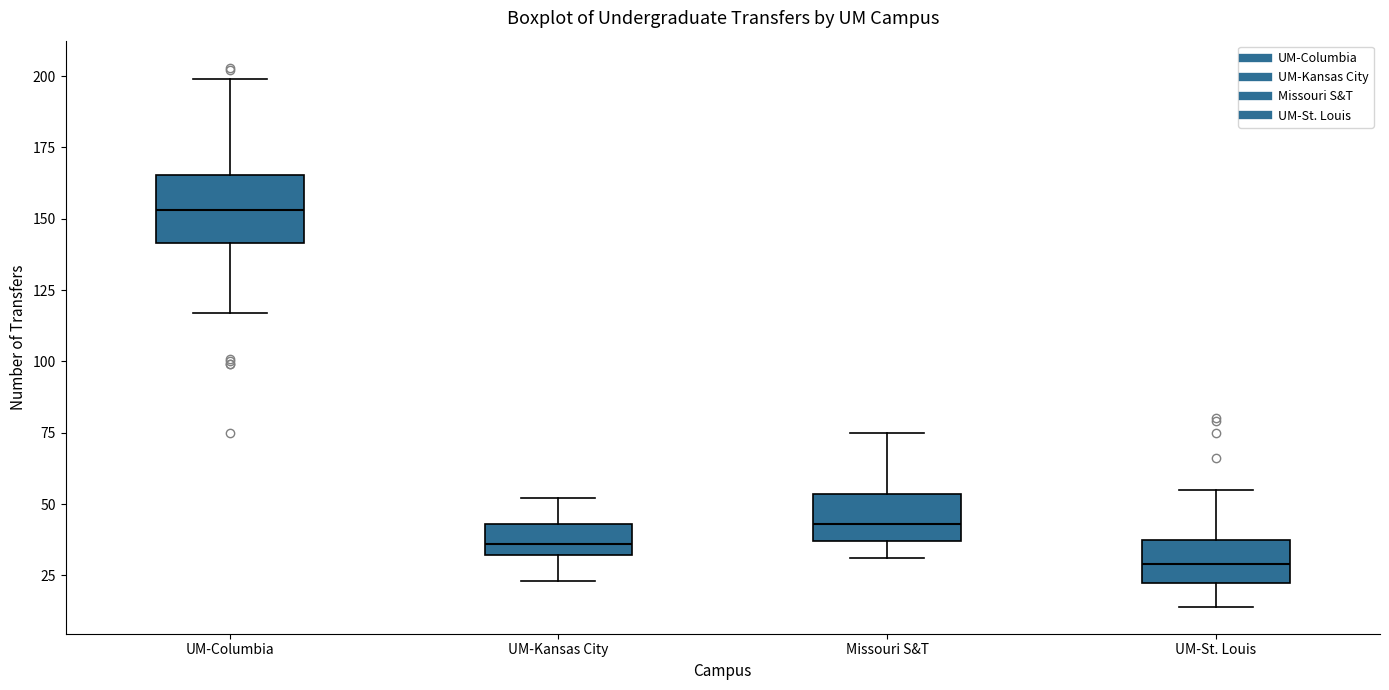

Reading left to right, transcribe this box plot: for each box, give where its median line is, the range the box spans, and where its two whiskers end, as read against the y-axis. The values are not printed on the chart, so give them approximately, as read against the axis.

UM-Columbia: median 155, box 140 to 165, whiskers 115 to 200
UM-Kansas City: median 35, box 30 to 45, whiskers 25 to 50
Missouri S&T: median 45, box 35 to 55, whiskers 30 to 75
UM-St. Louis: median 30, box 25 to 40, whiskers 15 to 55